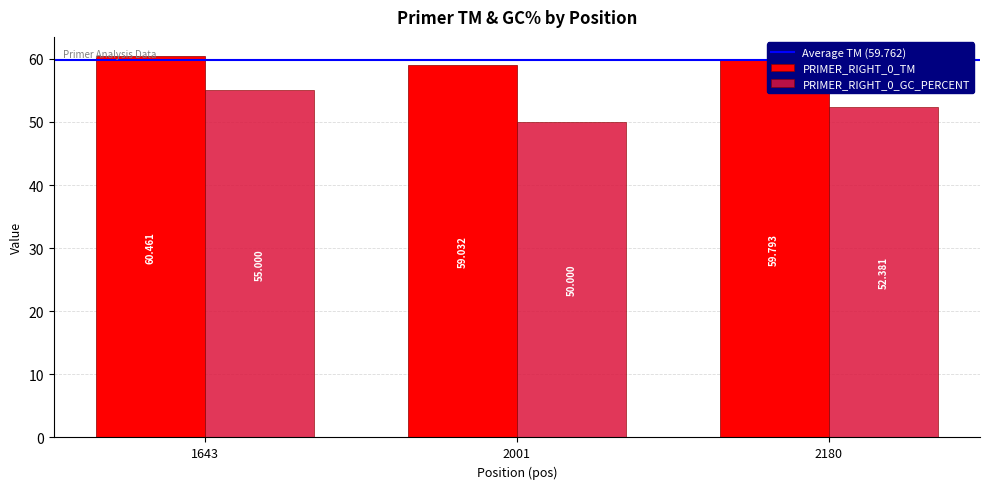

Reading left to right, transcribe all the data shown in this chart.

PRIMER_RIGHT_0_TM: 1643=60.5	2001=59.0	2180=59.8
PRIMER_RIGHT_0_GC_PERCENT: 1643=55.0	2001=50.0	2180=52.4